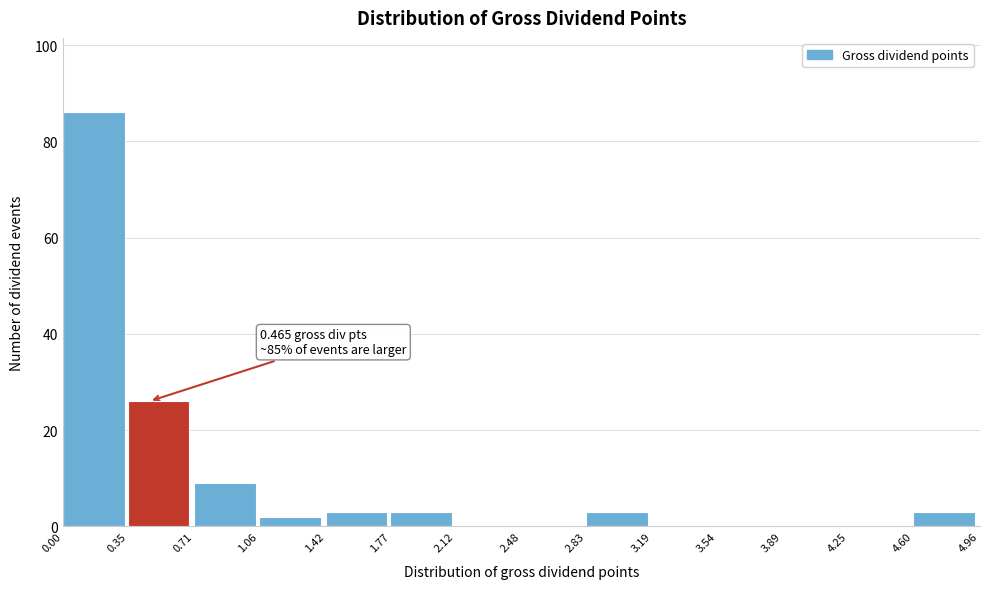

Over which range of the x-axis is the bar tallest?

0.00 to 0.35